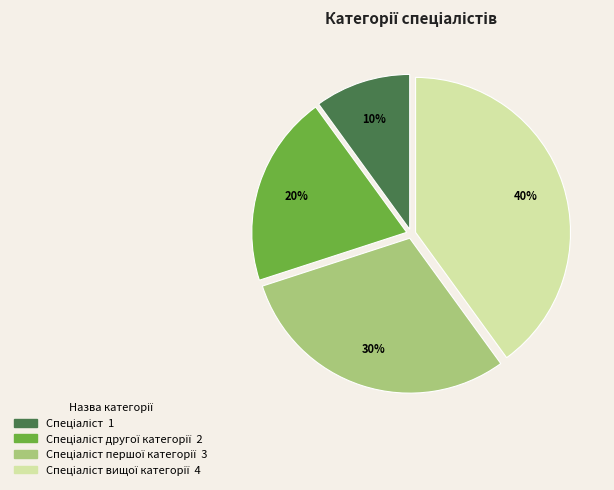

Is there any slice that represents more than half of the pie?

No